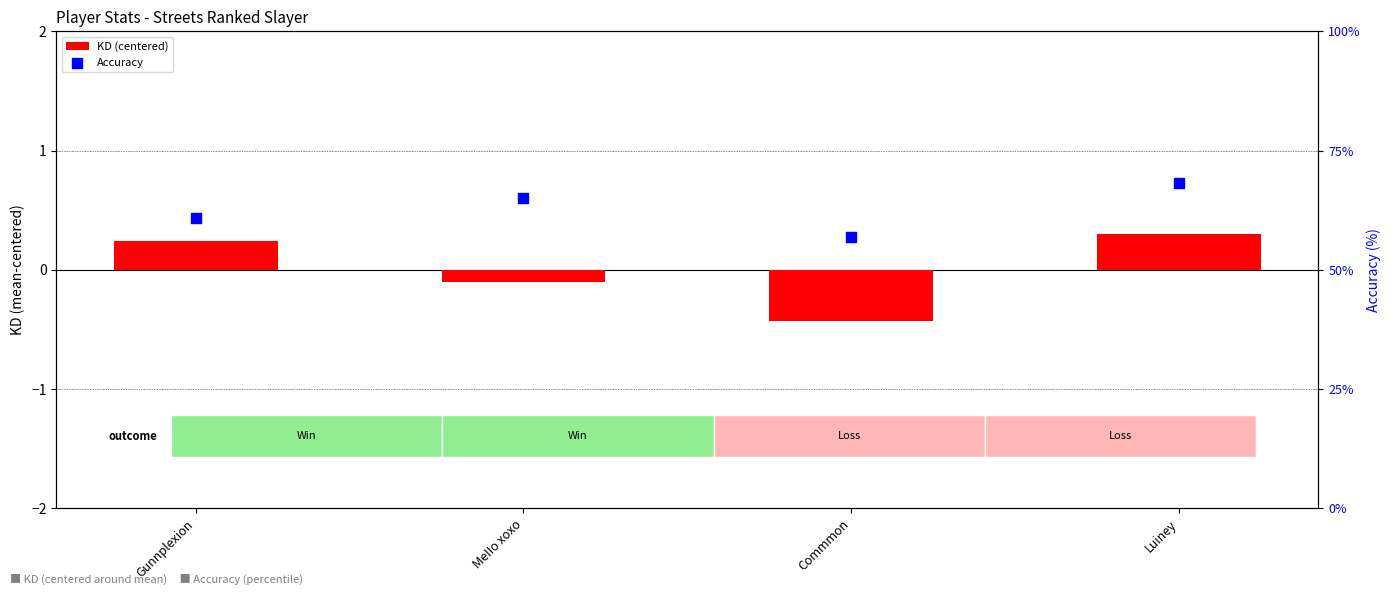

Which series contains the highest Y value?

Accuracy